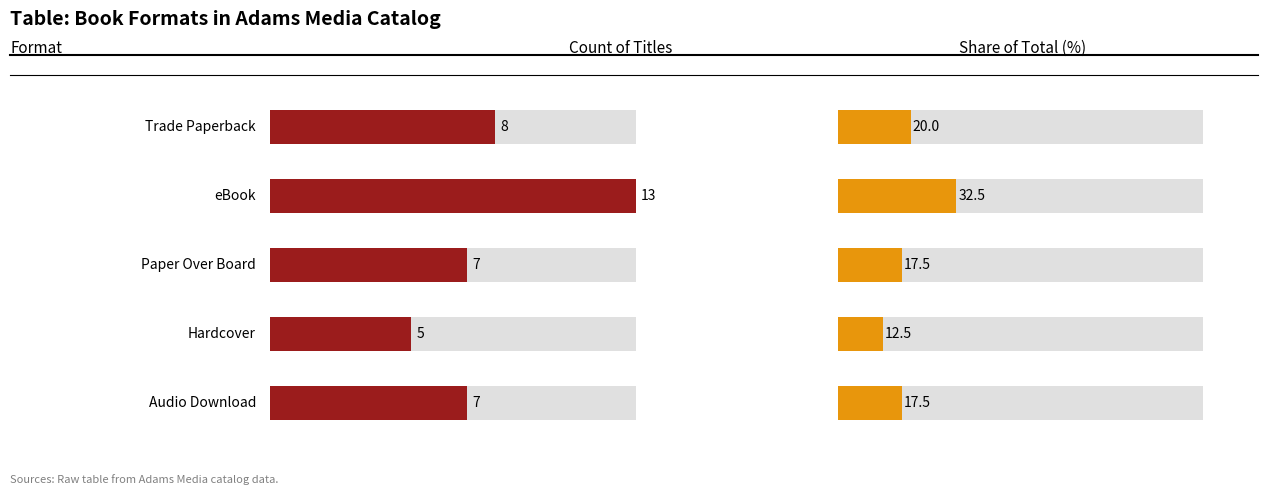

True or false: the data shows 5 at Hardcover.

True